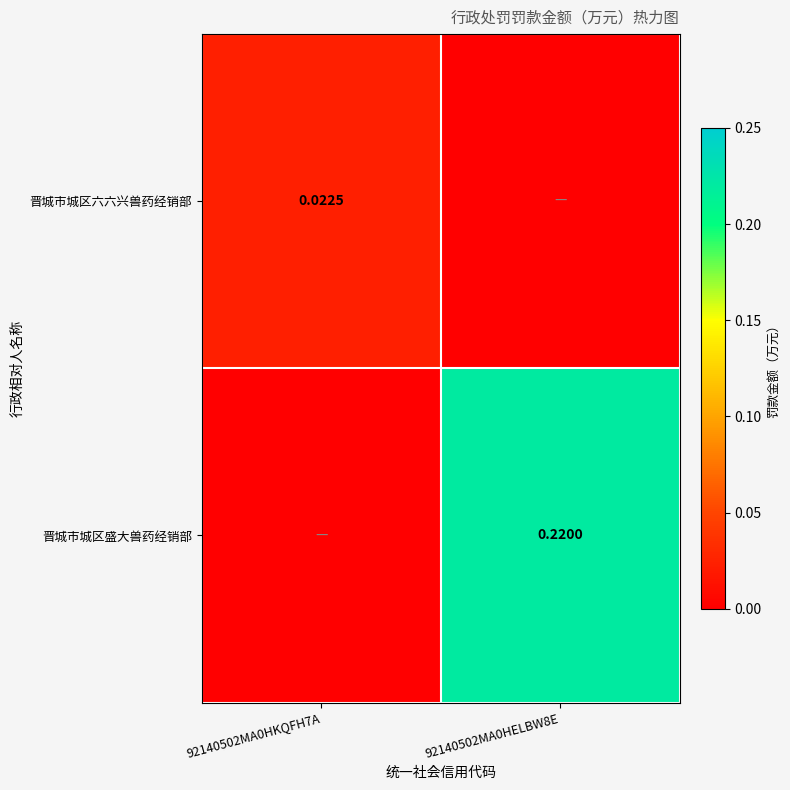

Is it true that 晋城市城区六六兴兽药经销部 equals 0.0 at 92140502MA0HKQFH7A?

False